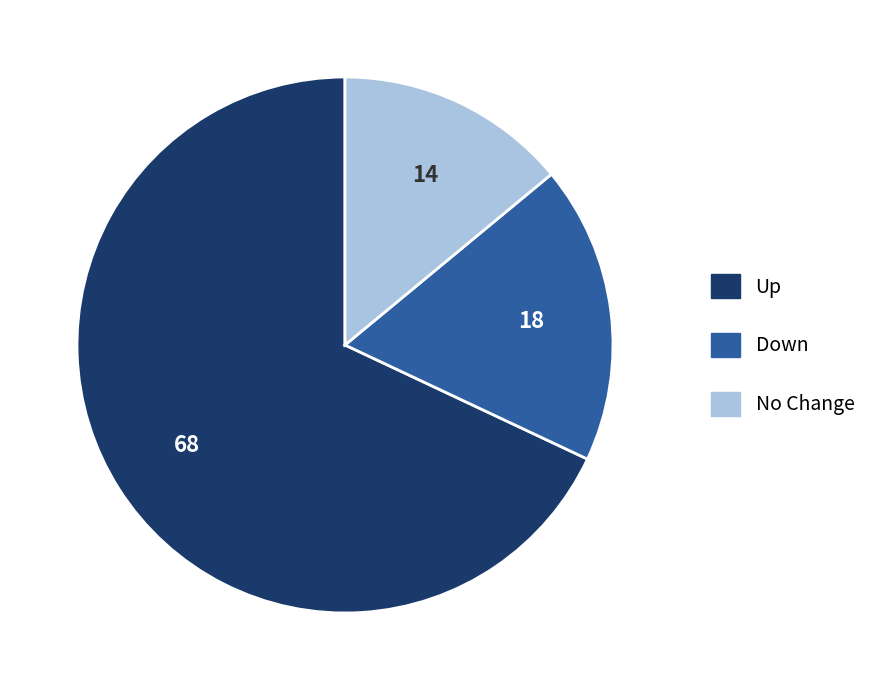

Does any single category account for the majority?

Yes